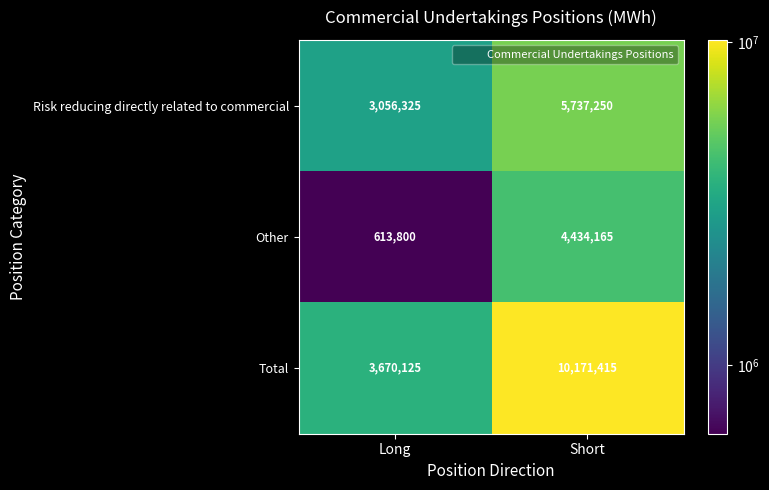

At which category is the sum across all series the highest?

Short